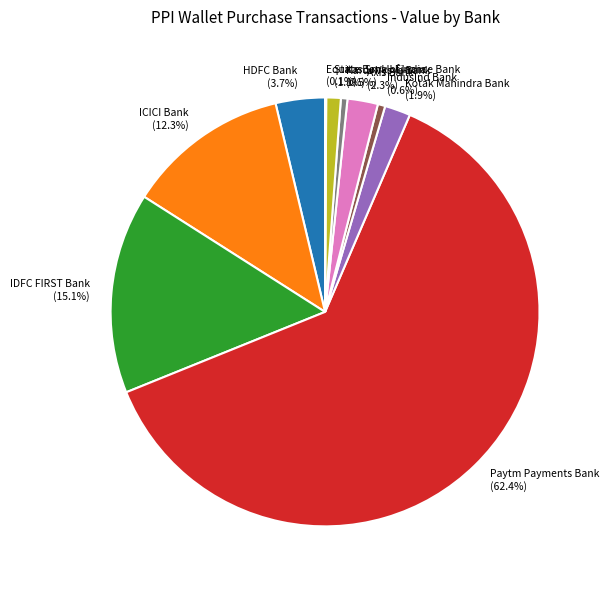

What is the largest slice in the pie chart?

Paytm Payments Bank (62.4%)